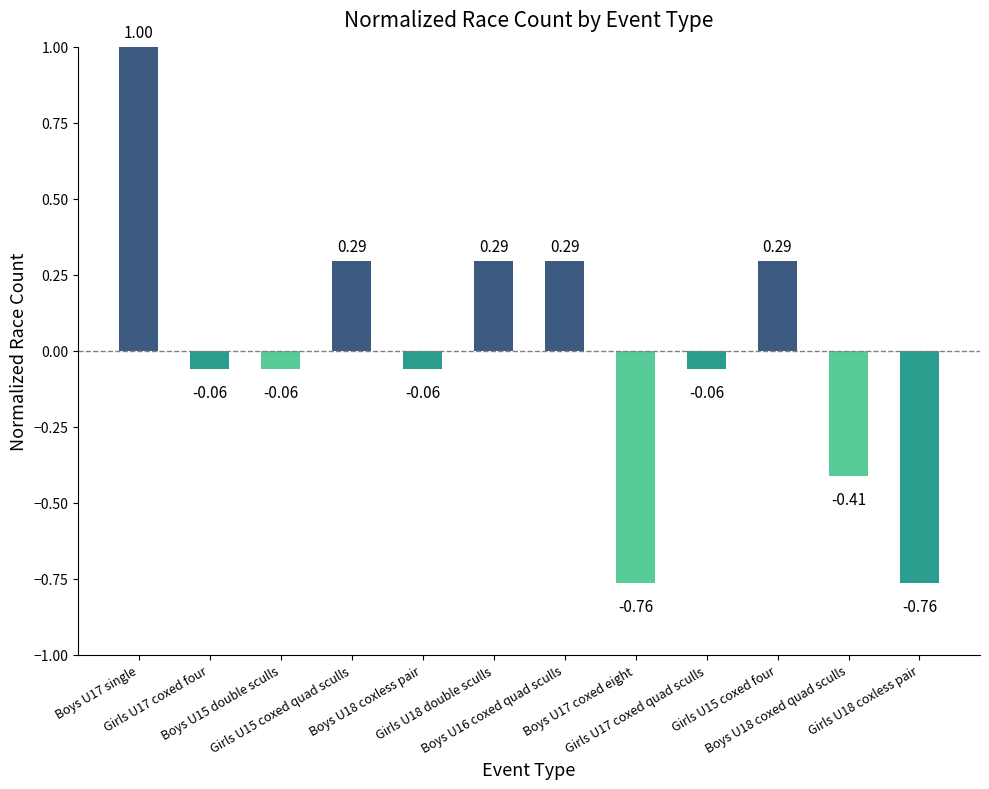

True or false: the data shows -0.1 at Girls U17 coxed quad sculls.

False